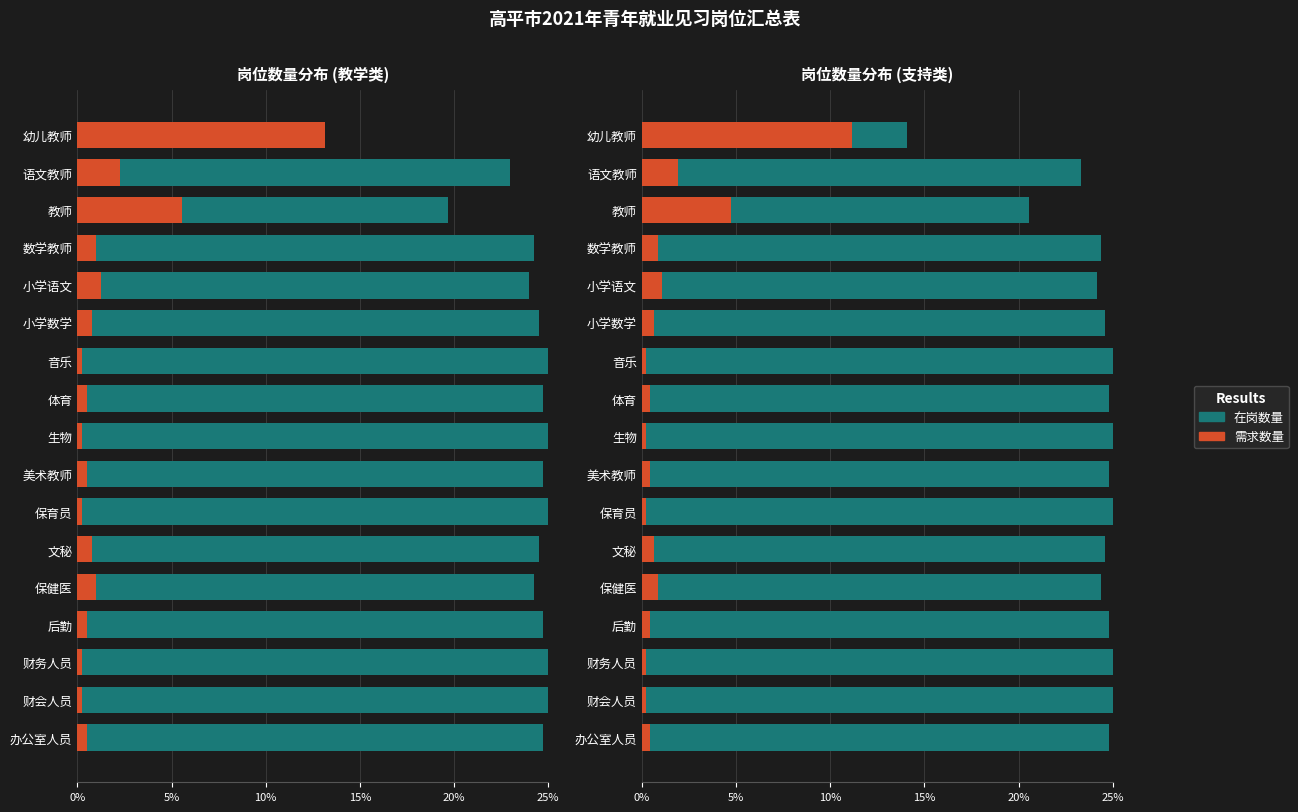

What are all the series names shown in the legend?

在岗数量, 需求数量